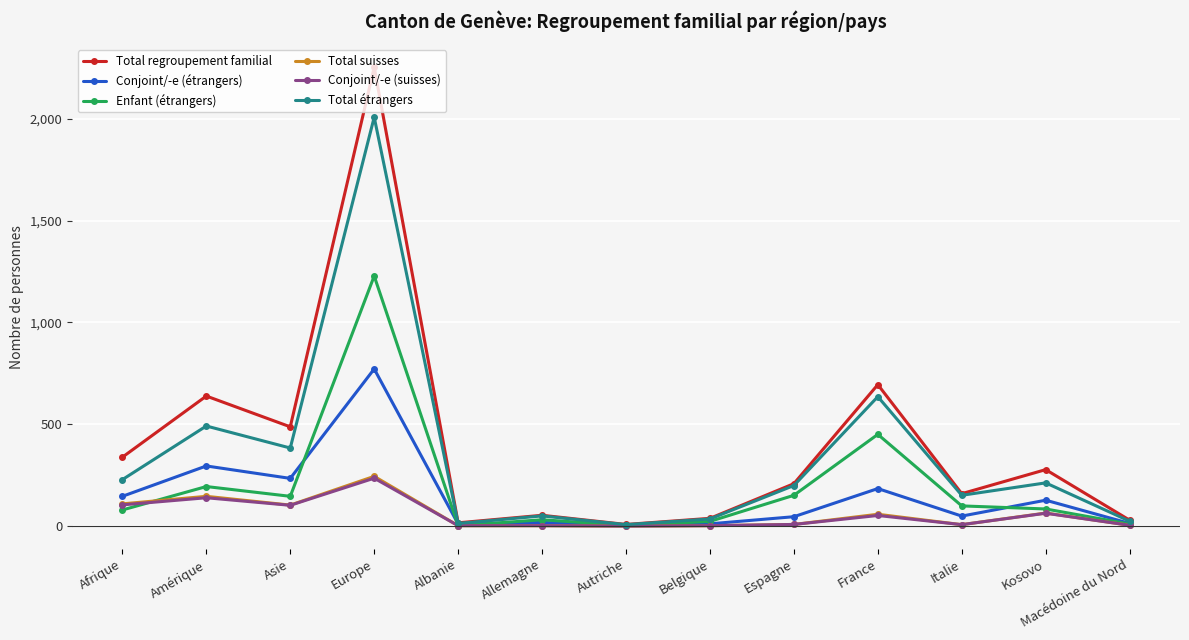

What is the difference between the highest and lowest values at Kosovo?

214